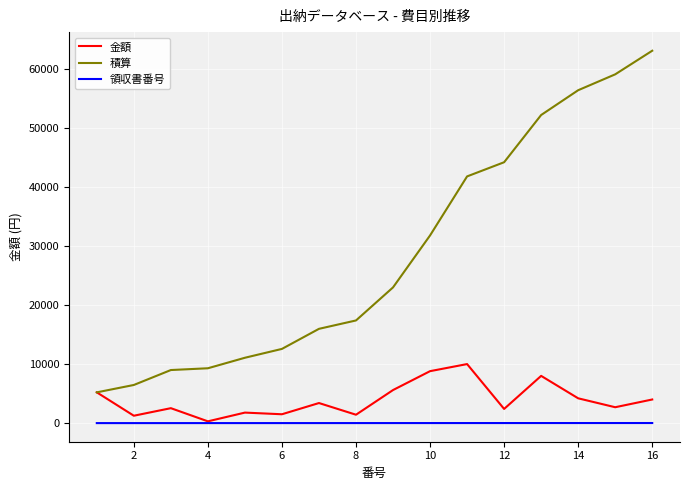

True or false: 領収書番号 and 積算 cross at least once.

False